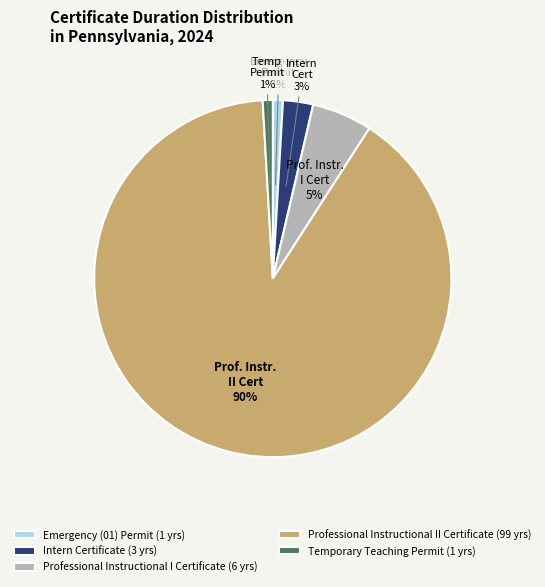

Which category has the biggest portion of the pie?

Professional Instructional II Certificate